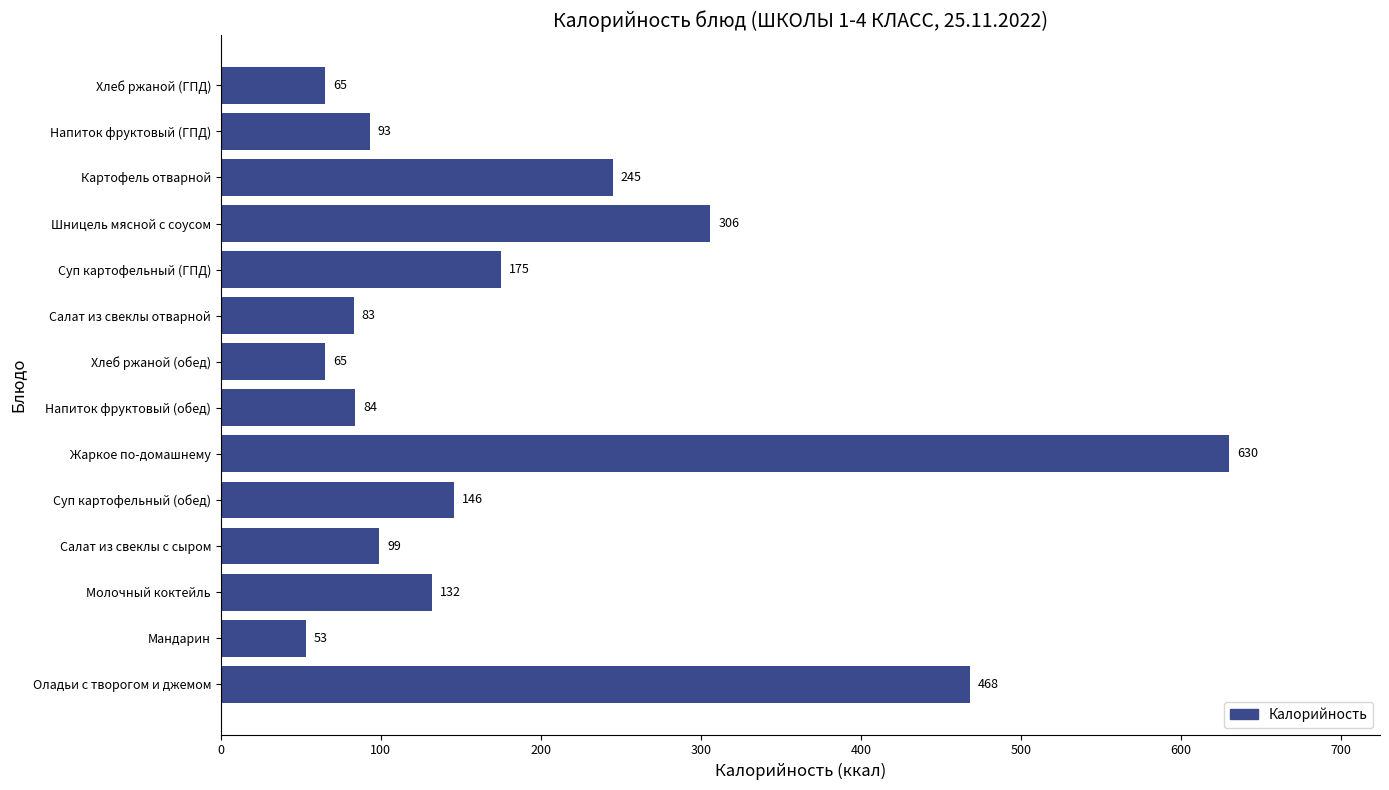

What is the greatest value displayed?

630